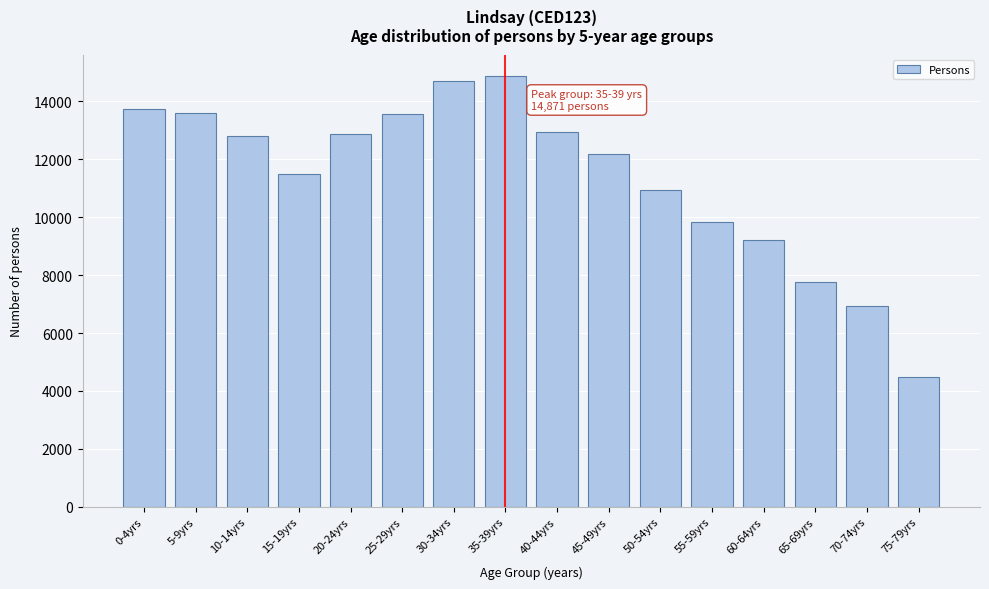

Which has a higher value, 0-4yrs or 70-74yrs?

0-4yrs